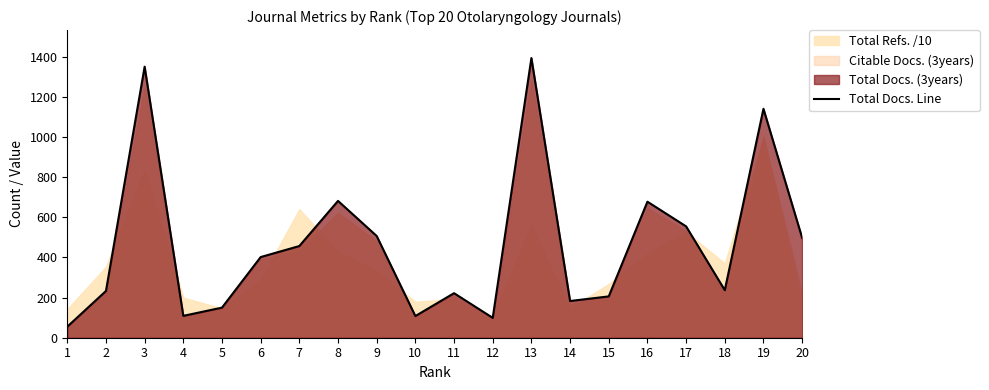

Rank the categories by value from lowest to highest.

1, 12, 10, 4, 5, 14, 15, 11, 2, 18, 6, 7, 20, 9, 17, 16, 8, 19, 3, 13